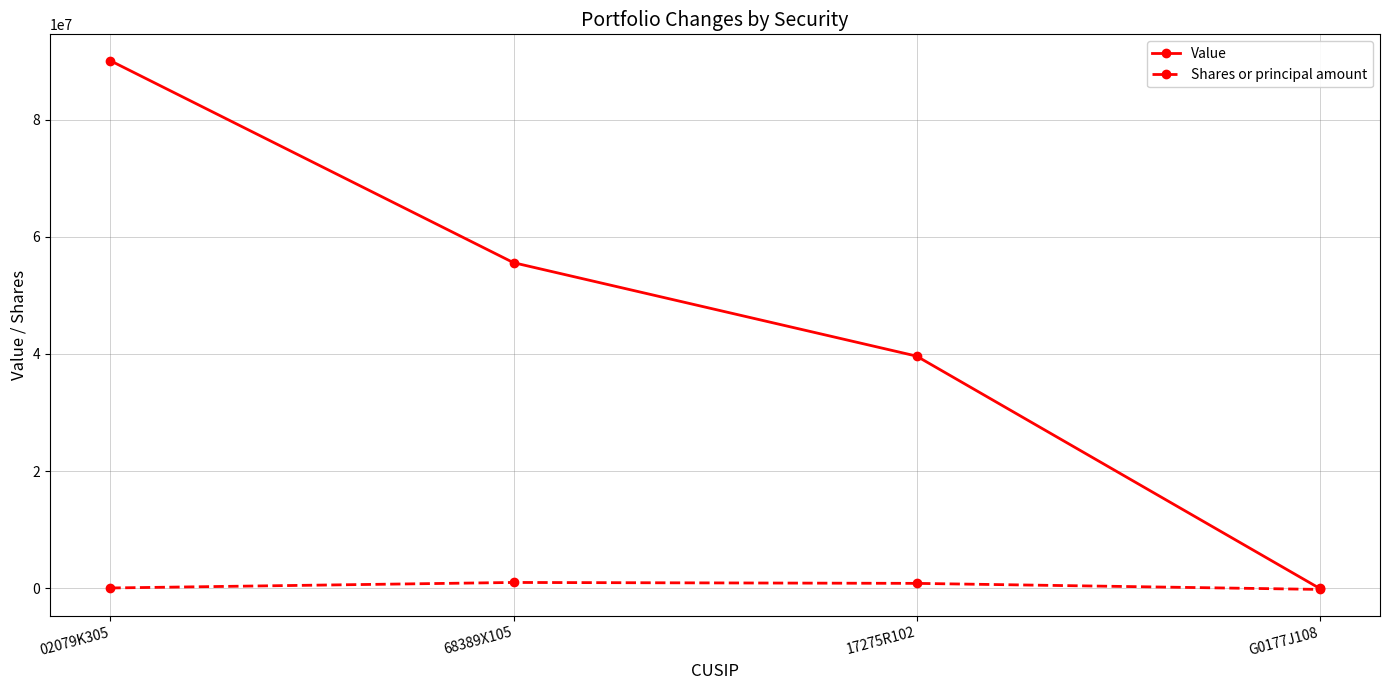

What is the sum of the Shares or principal amount values at G0177J108 and 68389X105?

821844